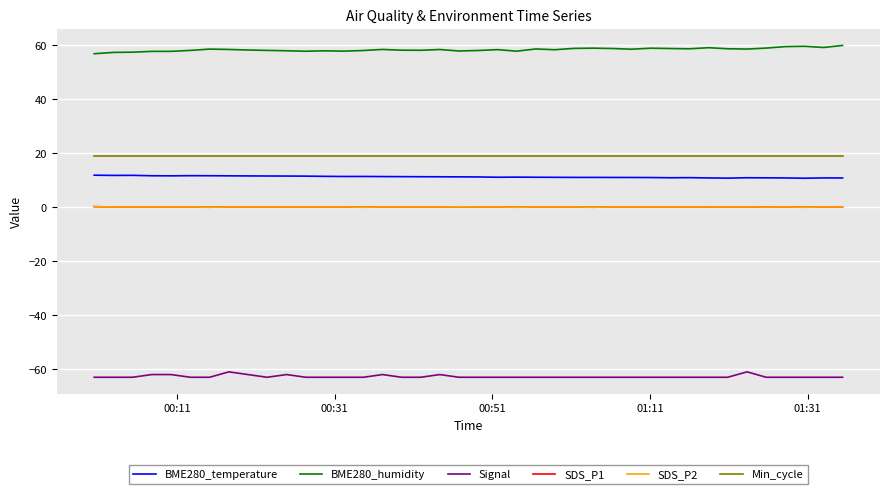

How many lines are shown in the chart?

6